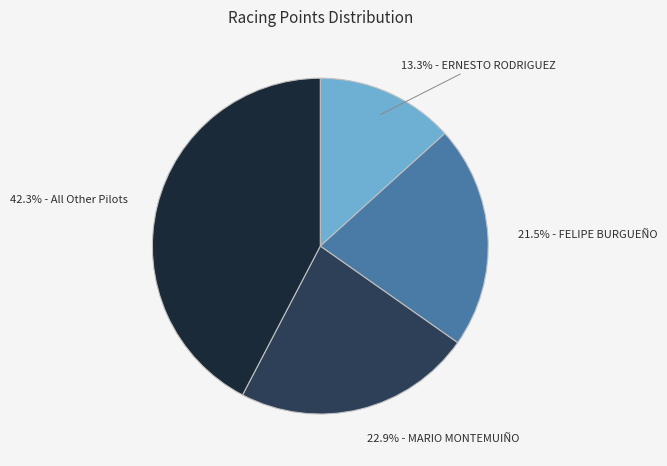

Is there any slice that represents more than half of the pie?

No